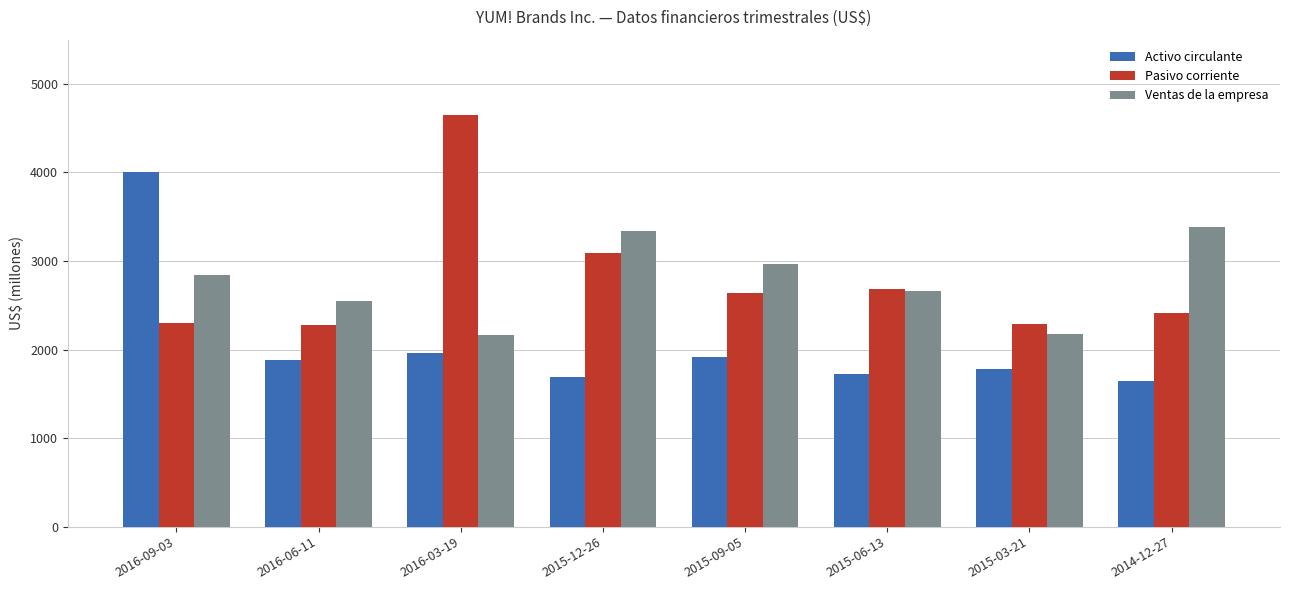

How many categories are shown in the chart?

8